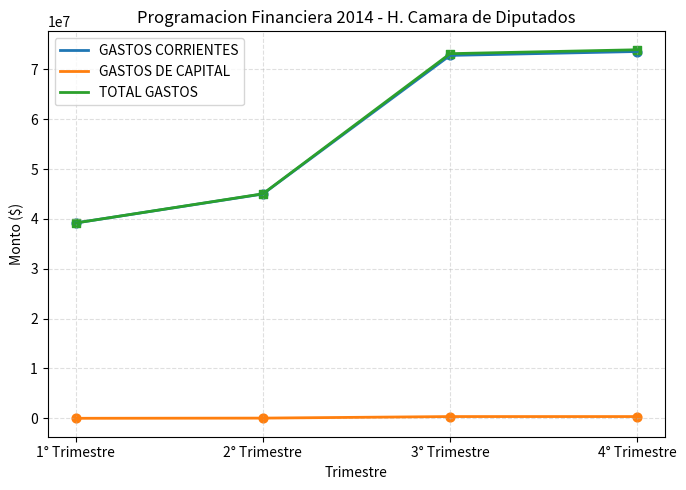

Is the value of GASTOS DE CAPITAL at 2° Trimestre greater than the value of GASTOS CORRIENTES at 4° Trimestre?

No